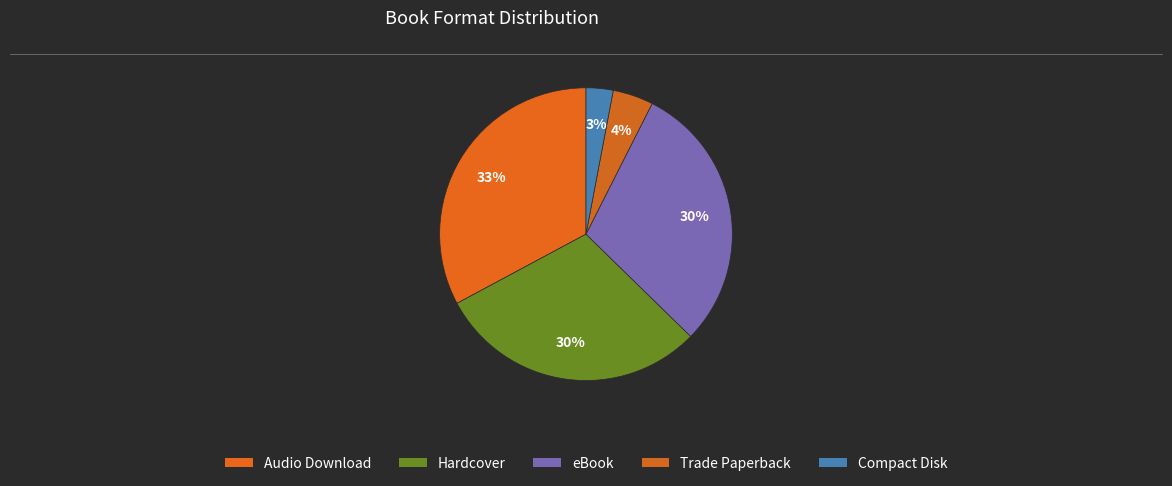

What percentage do Compact Disk and Hardcover together represent?

32.8%